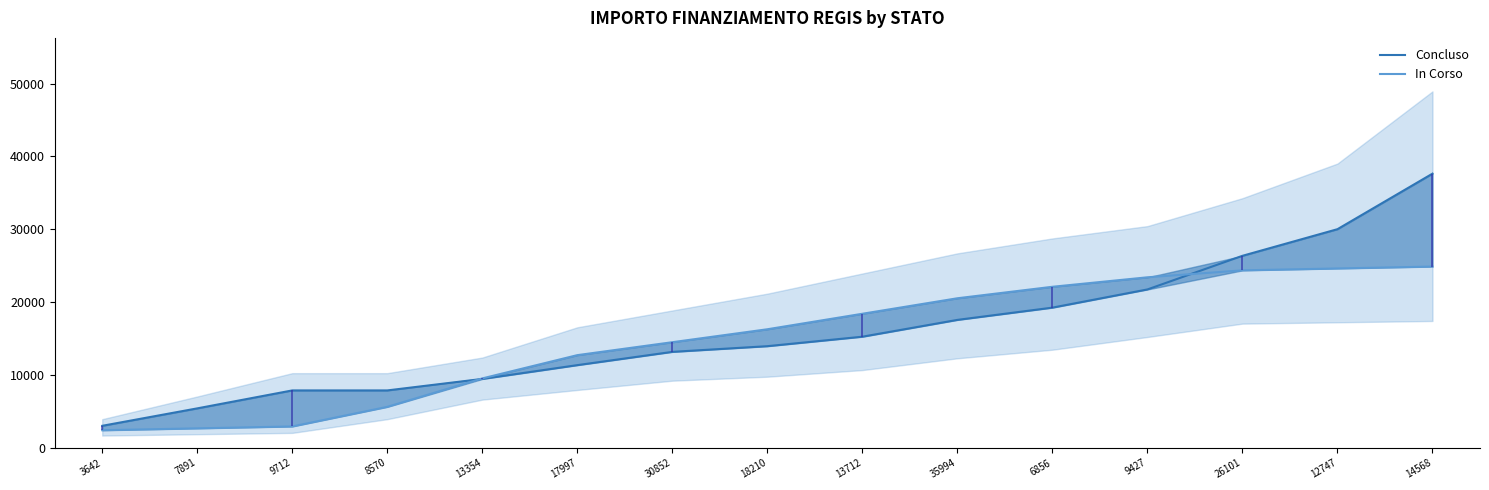

What is the maximum value shown in the chart?

37634.0